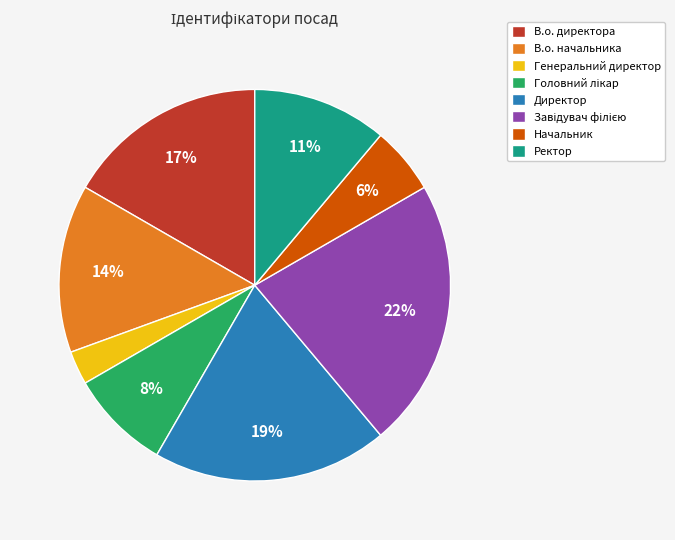

Between Начальник and В.о. директора, which is larger?

В.о. директора